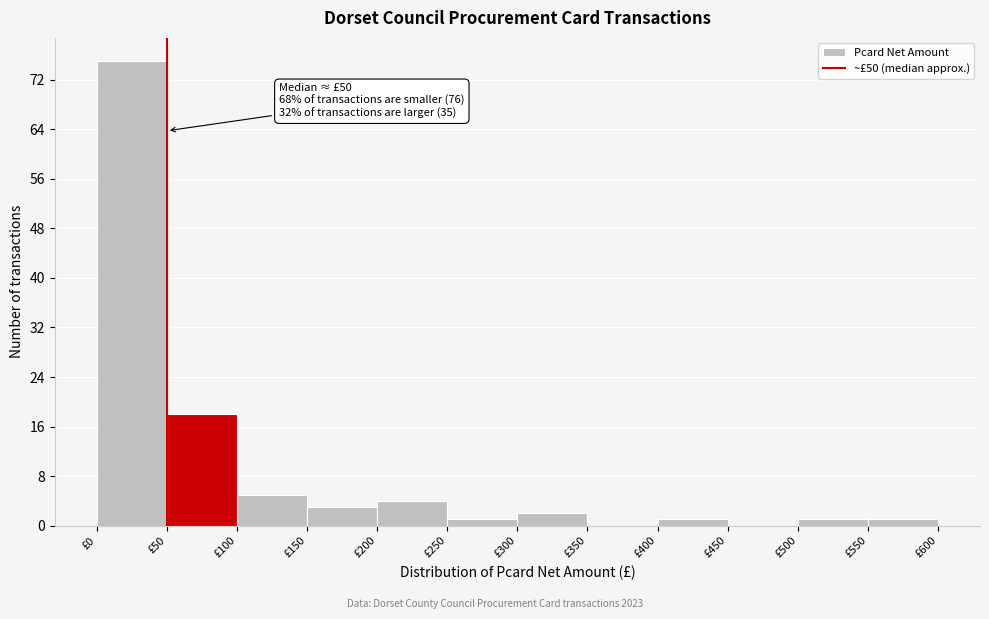

Over which range of the x-axis is the bar tallest?

0 to 50